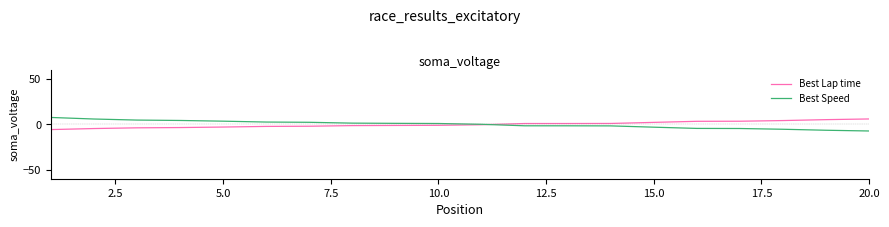

What is the maximum value for Best Lap time?

6.1